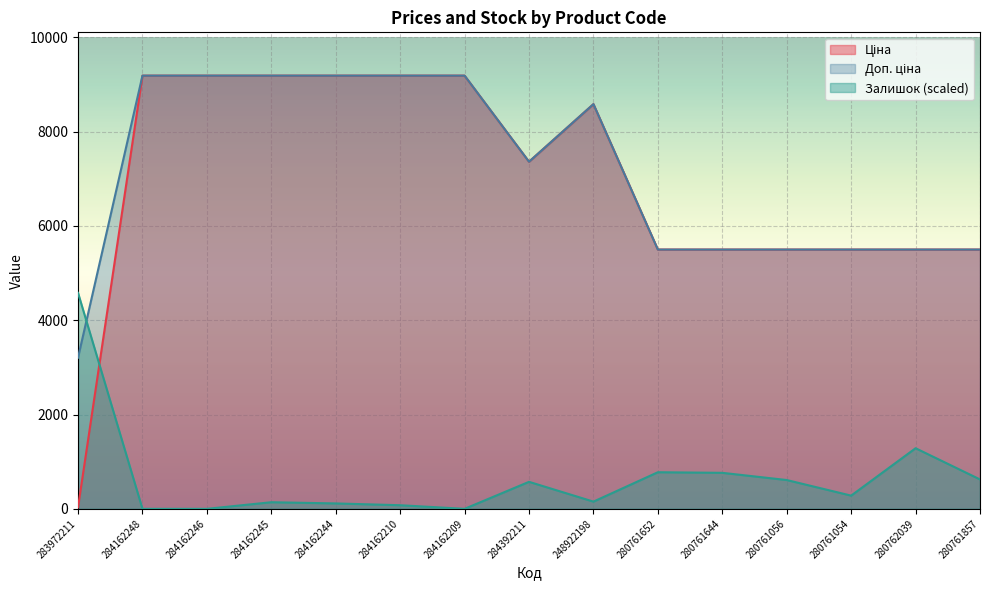

What is the difference between the maximum and second lowest values in the Залишок series?

4579.8